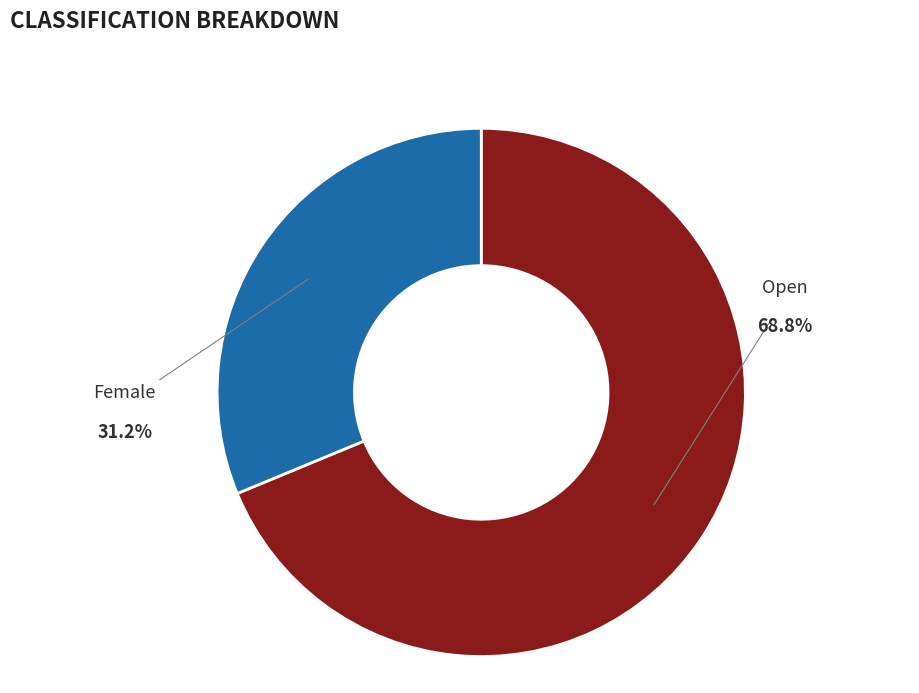

Which has a higher value, Open or Female?

Open